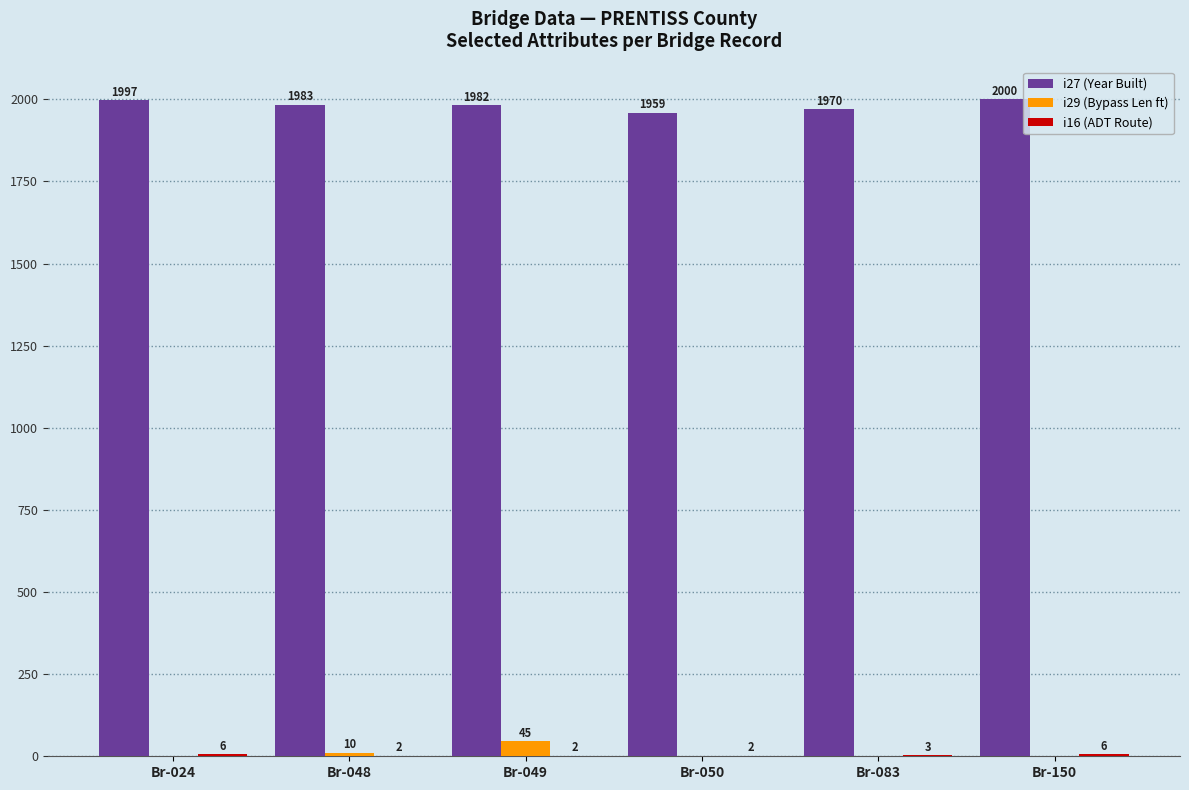

Which series has the largest total across all categories?

i27 (Year Built)